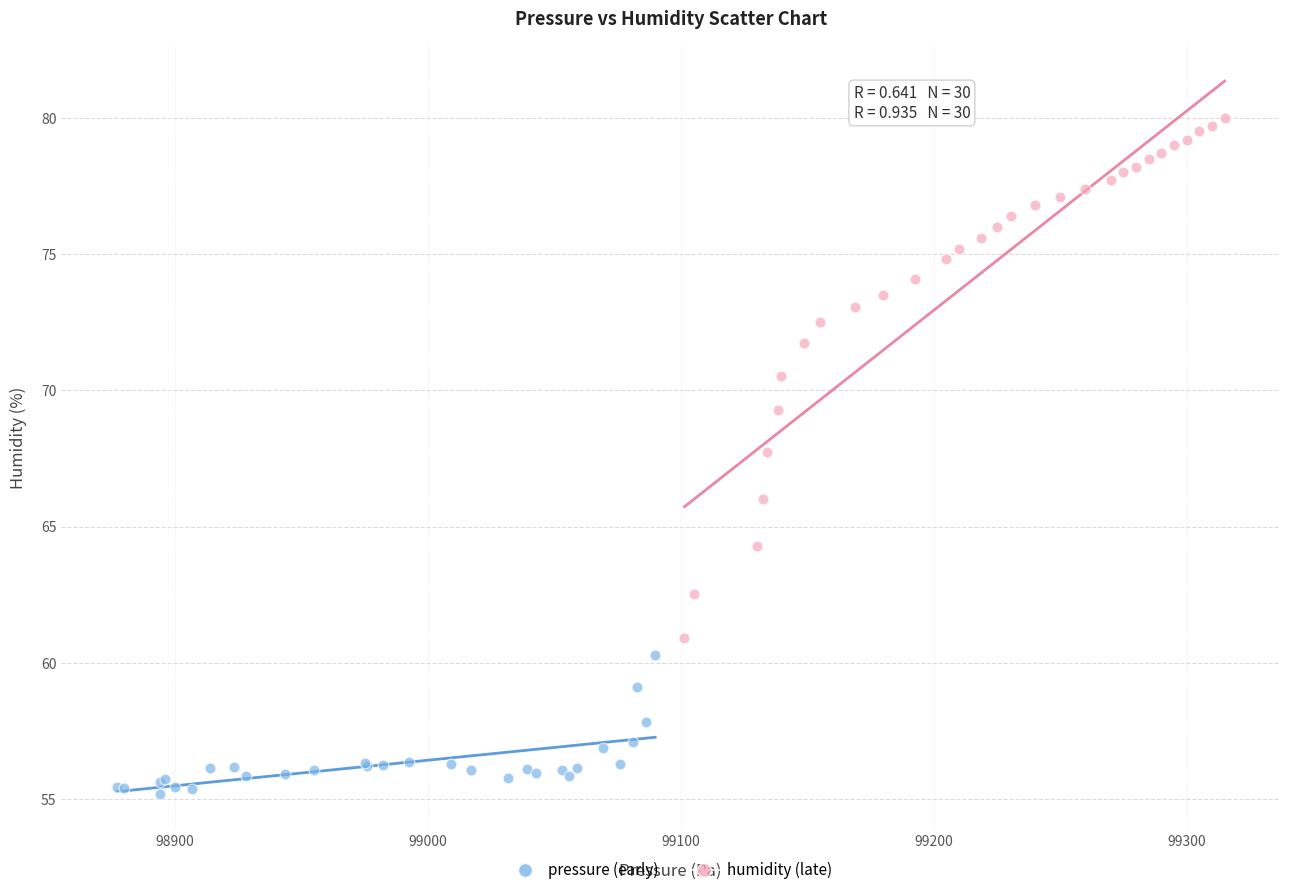

Which series contains the highest Y value?

humidity (late)